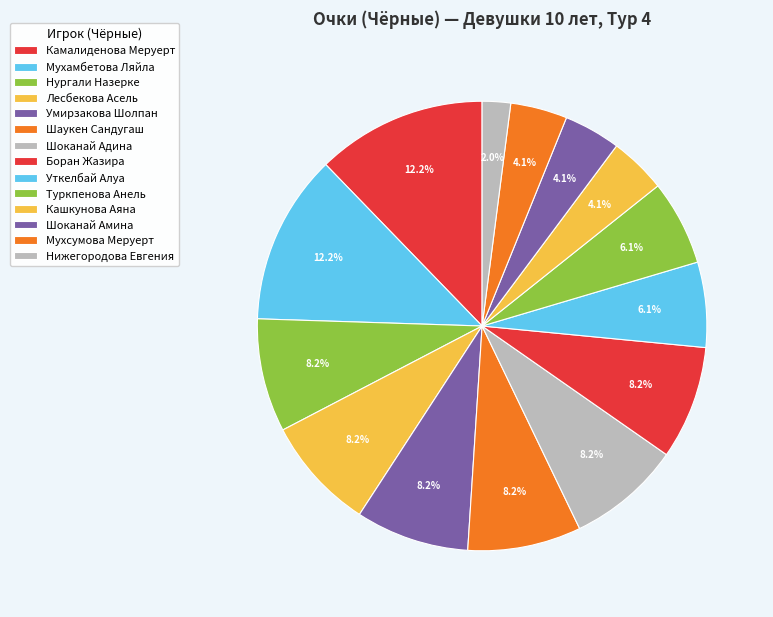

How many segments does this pie chart have?

14